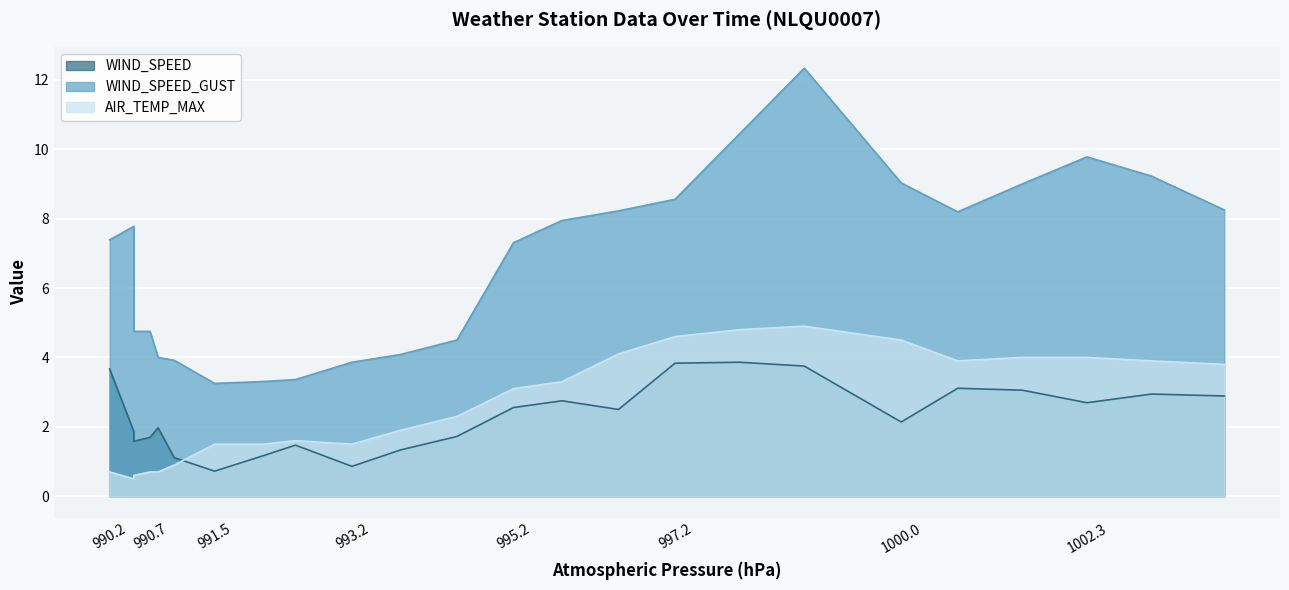

Reading right to left, extract all data points from this chart.

WIND_SPEED: 2.9	2.9	2.7	3.1	3.1	2.1	3.8	3.9	3.8	2.5	2.8	2.6	1.7	1.3	0.9	1.5	1.2	0.7	1.1	2.0	1.7	1.6	1.9	3.7
WIND_SPEED_GUST: 8.2	9.2	9.8	9.0	8.2	9.0	12.3	10.4	8.6	8.2	7.9	7.3	4.5	4.1	3.9	3.4	3.3	3.2	3.9	4.0	4.8	4.8	7.8	7.4
AIR_TEMP_MAX: 3.8	3.9	4.0	4.0	3.9	4.5	4.9	4.8	4.6	4.1	3.3	3.1	2.3	1.9	1.5	1.6	1.5	1.5	0.9	0.7	0.7	0.6	0.5	0.7